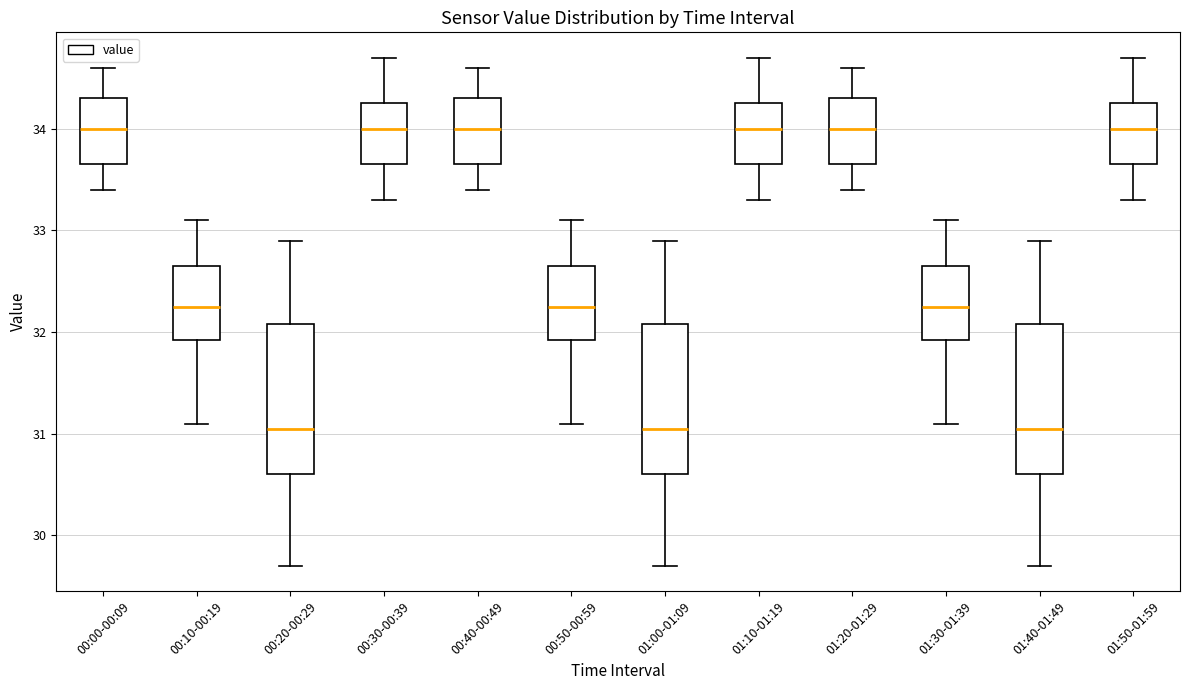

Reading left to right, transcribe this box plot: for each box, give where its median line is, the range the box spans, and where its two whiskers end, as read against the y-axis. The values are not printed on the chart, so give them approximately, as read against the axis.

00:00-00:09: median 34.0, box 33.7 to 34.3, whiskers 33.4 to 34.6
00:10-00:19: median 32.3, box 31.9 to 32.7, whiskers 31.1 to 33.1
00:20-00:29: median 31.1, box 30.6 to 32.1, whiskers 29.7 to 32.9
00:30-00:39: median 34.0, box 33.7 to 34.3, whiskers 33.3 to 34.7
00:40-00:49: median 34.0, box 33.7 to 34.3, whiskers 33.4 to 34.6
00:50-00:59: median 32.3, box 31.9 to 32.7, whiskers 31.1 to 33.1
01:00-01:09: median 31.1, box 30.6 to 32.1, whiskers 29.7 to 32.9
01:10-01:19: median 34.0, box 33.7 to 34.3, whiskers 33.3 to 34.7
01:20-01:29: median 34.0, box 33.7 to 34.3, whiskers 33.4 to 34.6
01:30-01:39: median 32.3, box 31.9 to 32.7, whiskers 31.1 to 33.1
01:40-01:49: median 31.1, box 30.6 to 32.1, whiskers 29.7 to 32.9
01:50-01:59: median 34.0, box 33.7 to 34.3, whiskers 33.3 to 34.7